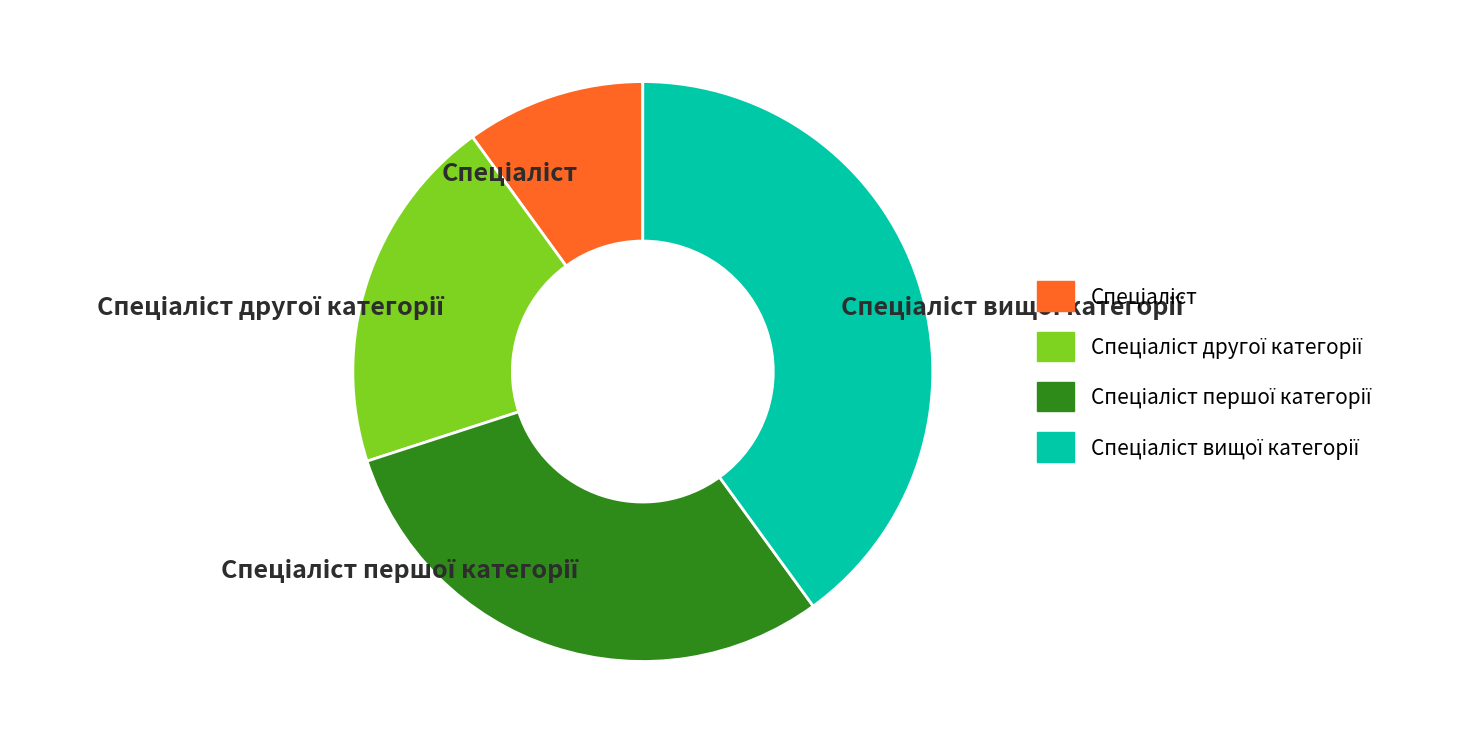

Is there a majority slice in this chart?

No